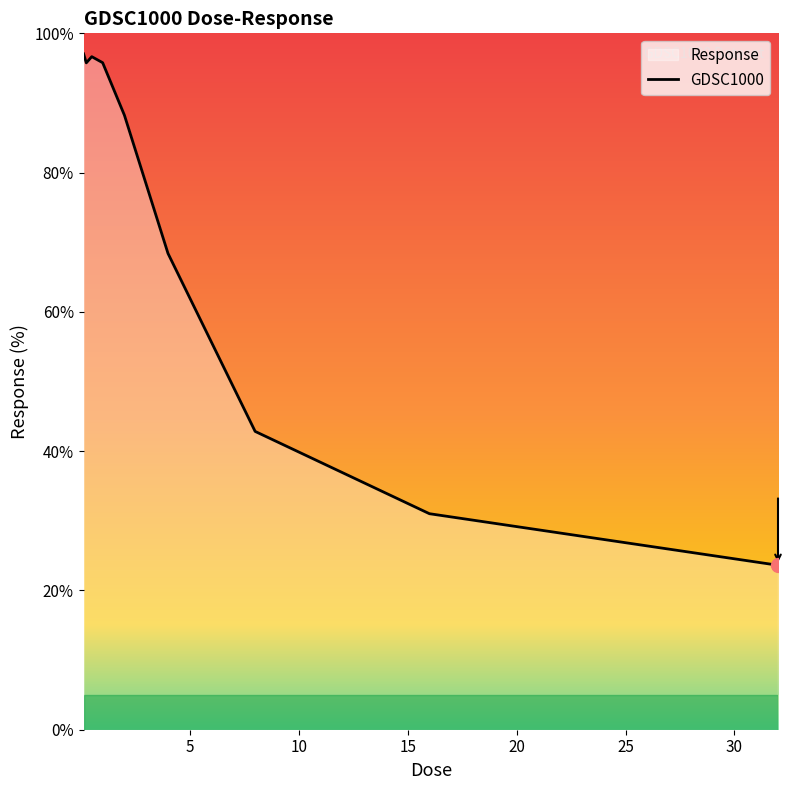

Where is the data nearest to the value 60?

4.0